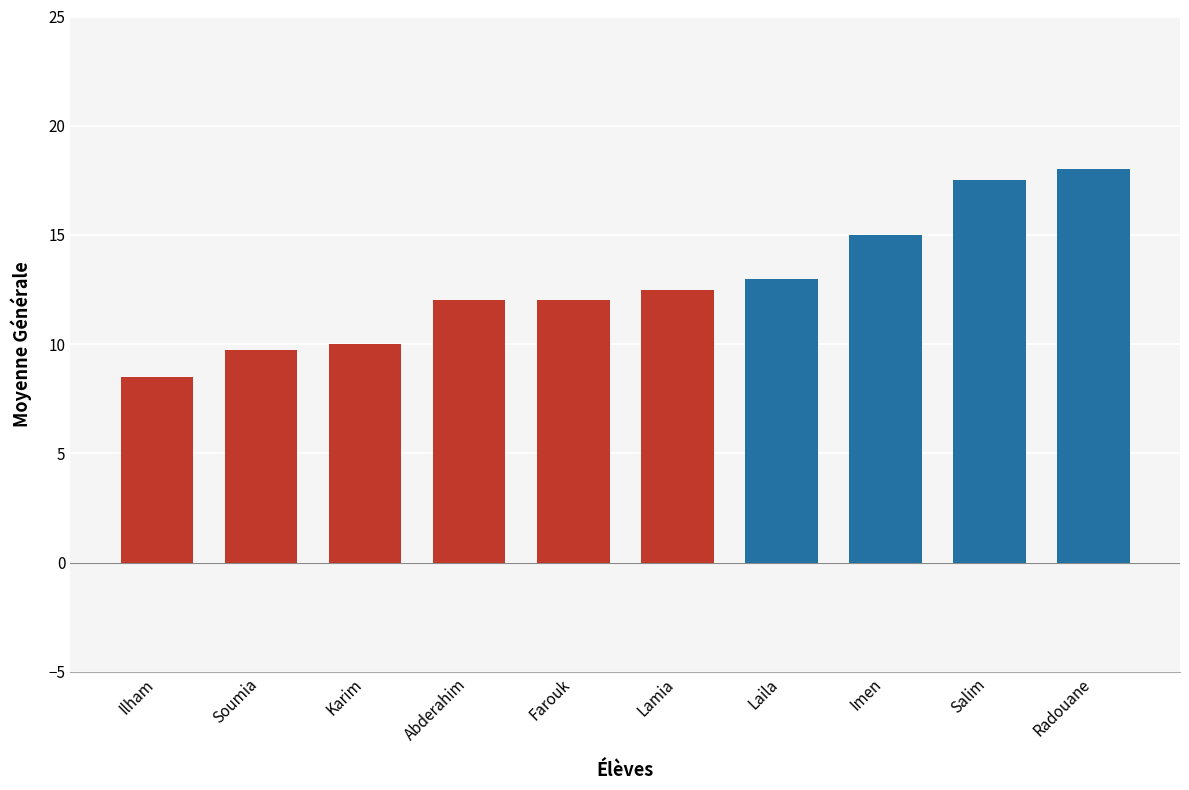

What is the difference between the maximum and minimum values?

9.5